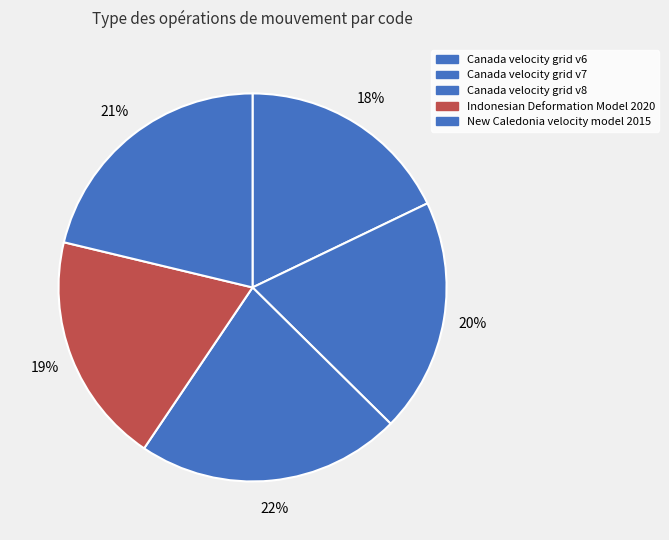

To the nearest percent, what portion does New Caledonia velocity model 2015 represent?

21%